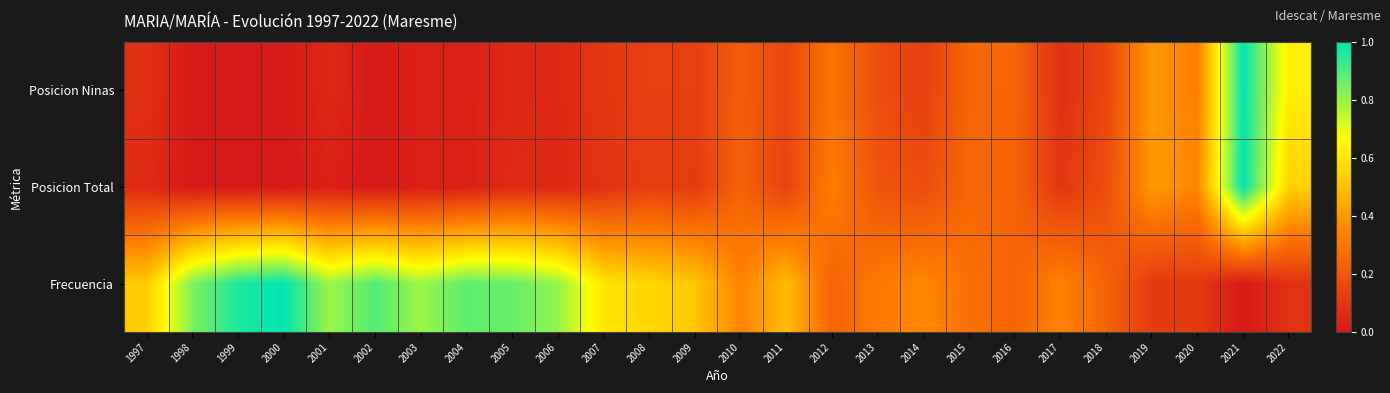

At which category is the sum across all series the highest?

2021